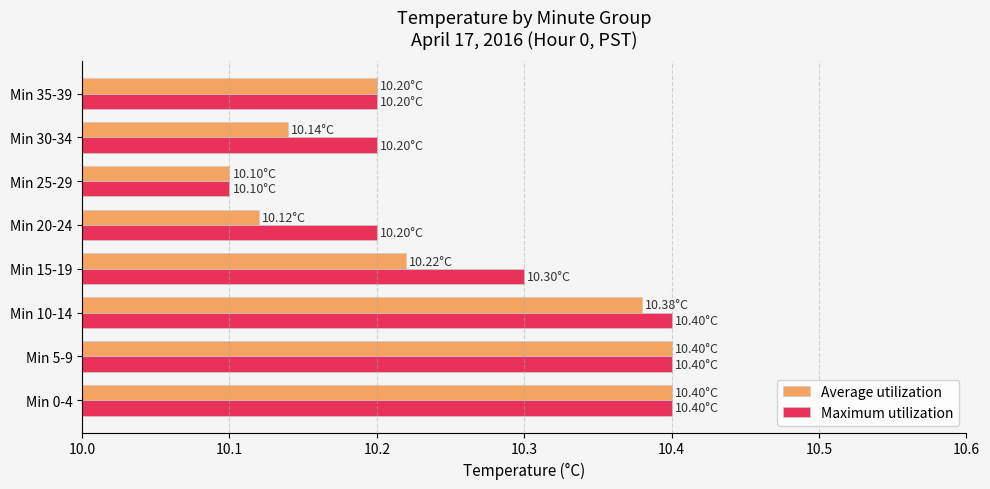

Which series has the largest total across all categories?

Maximum utilization